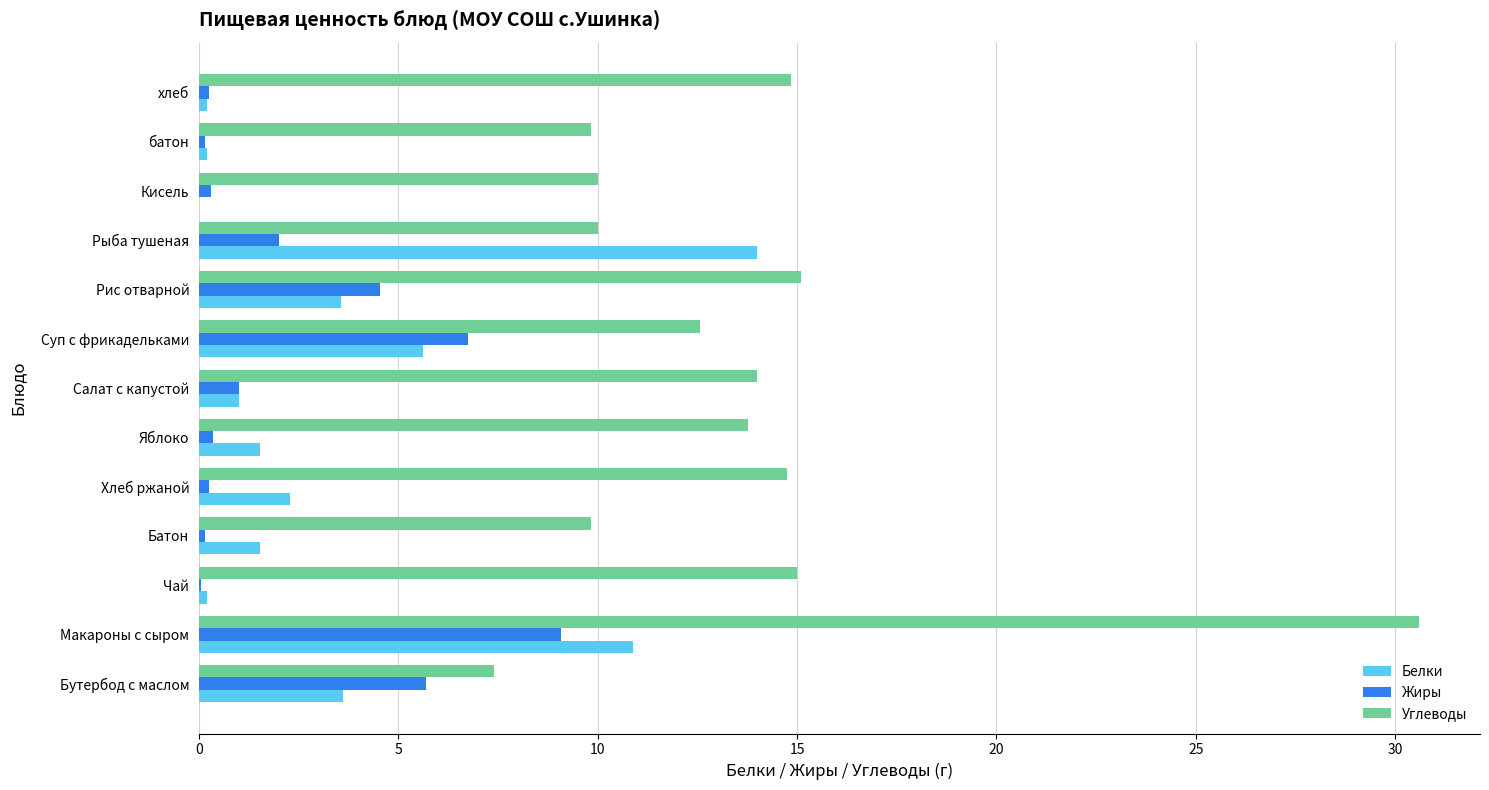

The Белки series shows 1.5 at Яблоко. True or false?

True